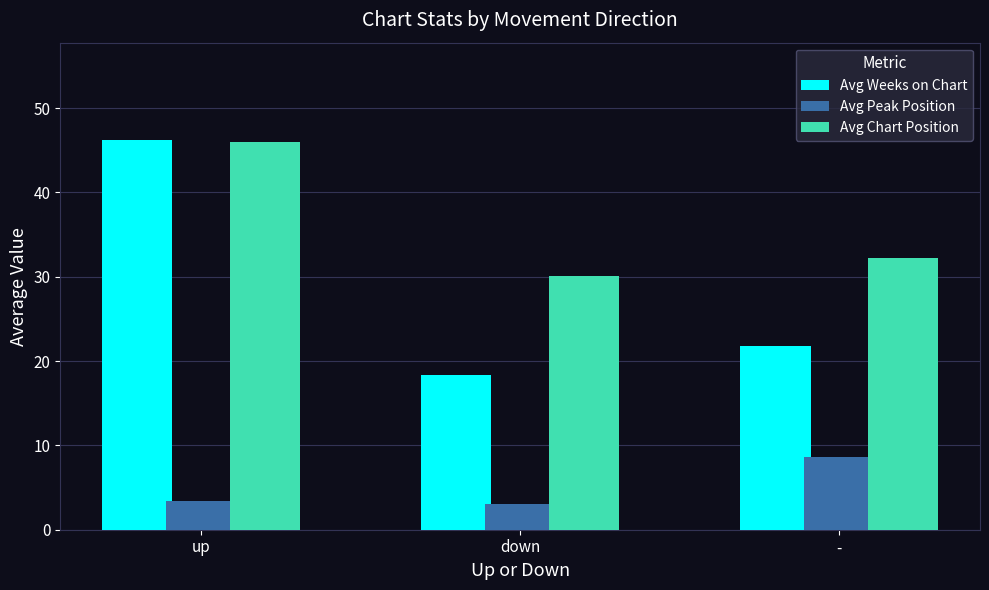

What is the total value across all series at -?

62.6